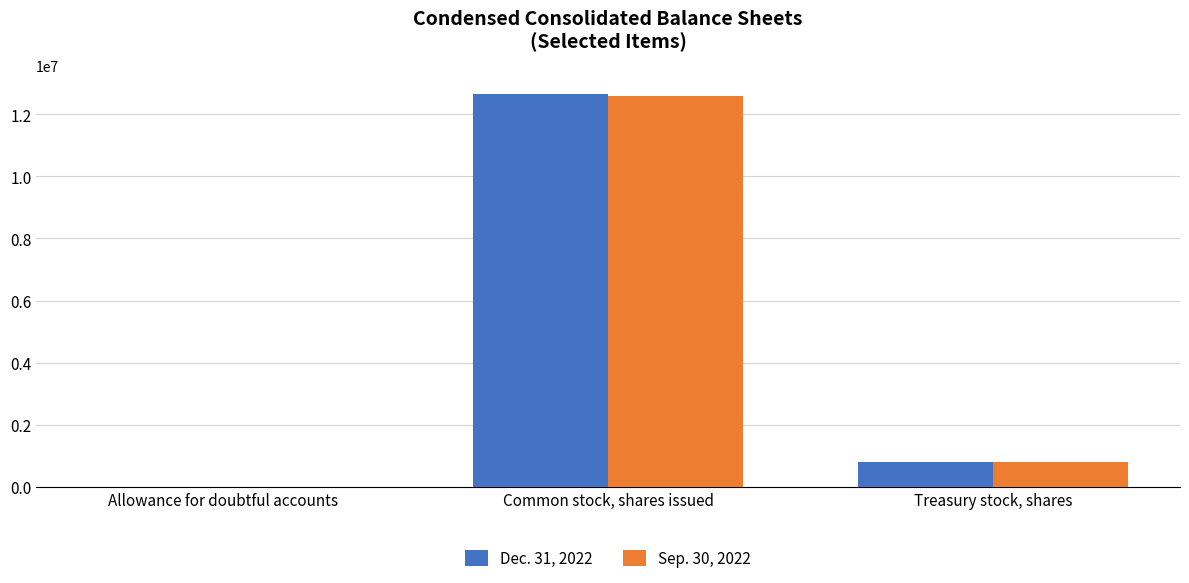

How many data points does each series have?

3